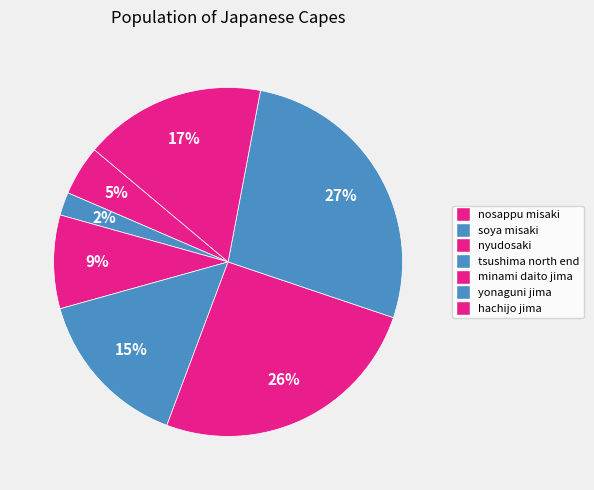

The soya misaki slice represents 2% of the pie. True or false?

True